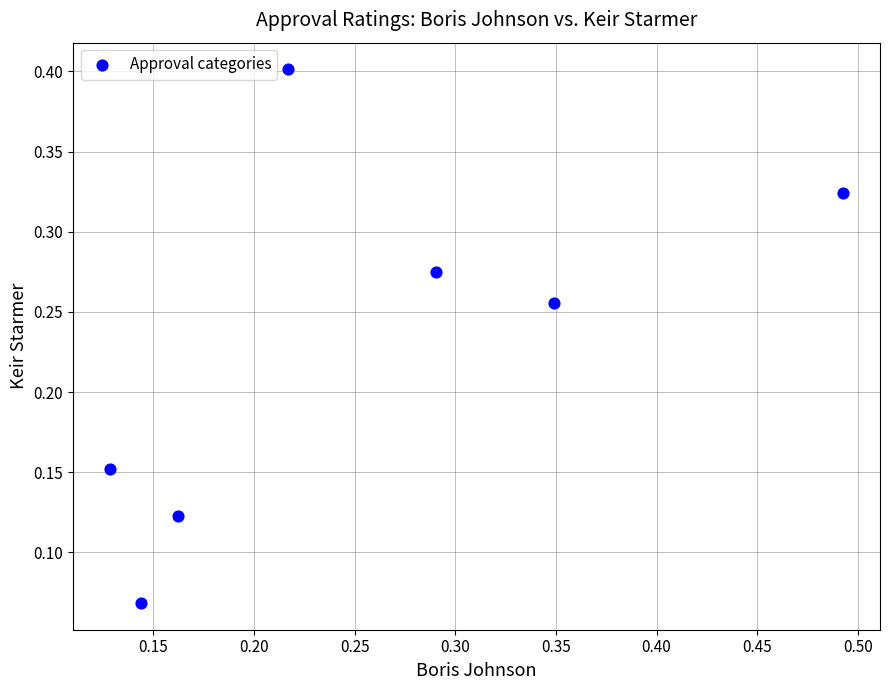

What is the range of X values (max minus min)?

0.4